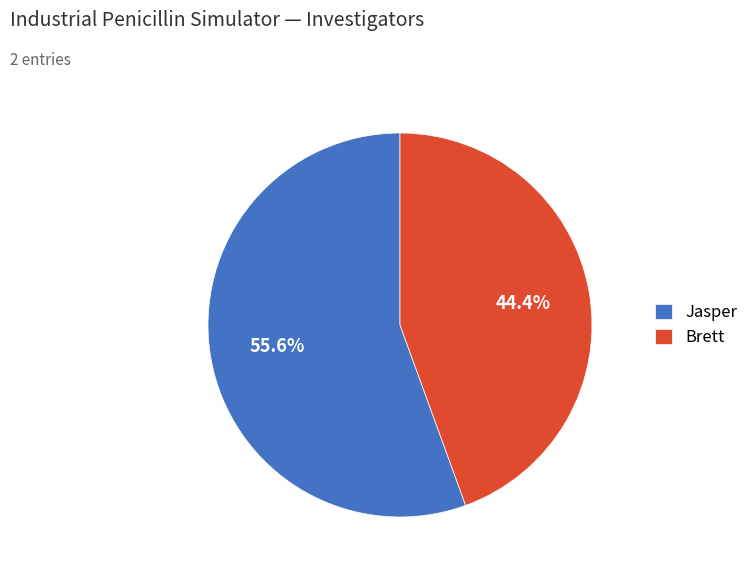

What is the majority slice?

Jasper